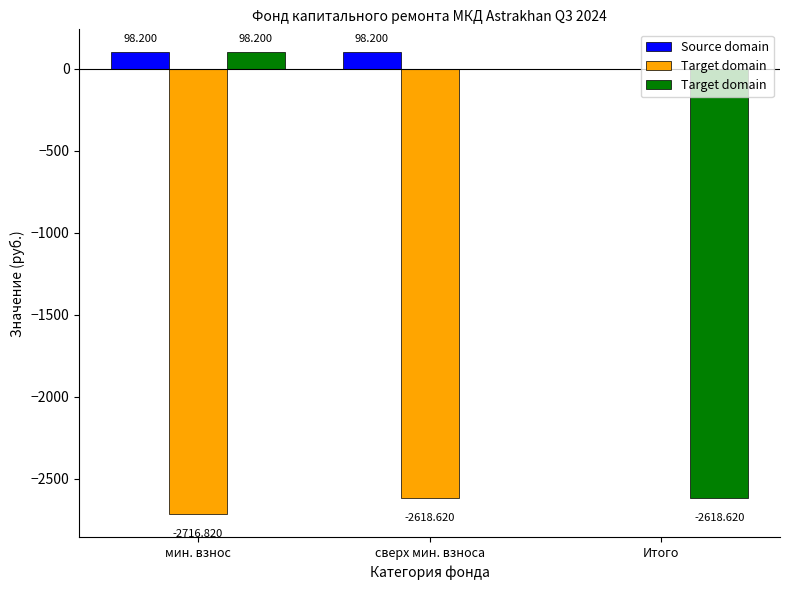

What is the average value of the Source domain series?

65.5